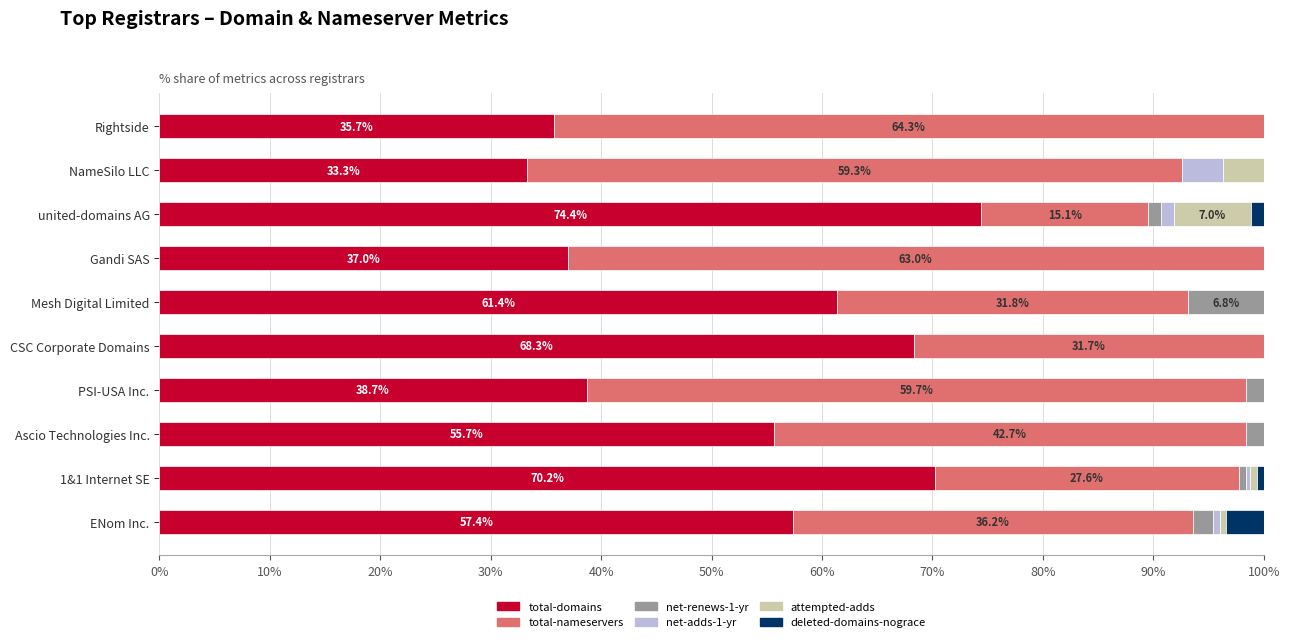

What is the highest value of the total-domains series?

74.4